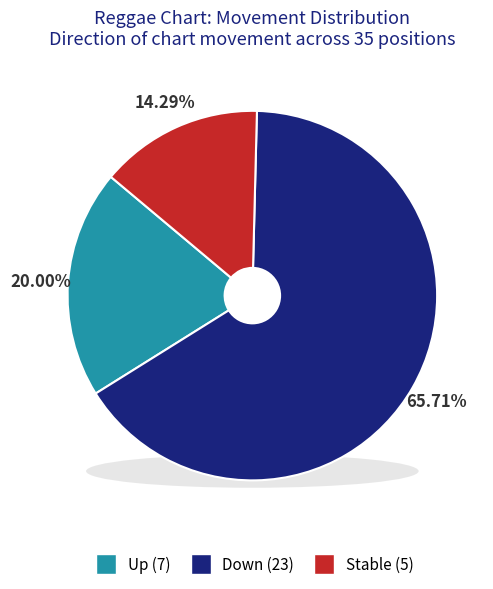

What is the change in value from down to -?

-18